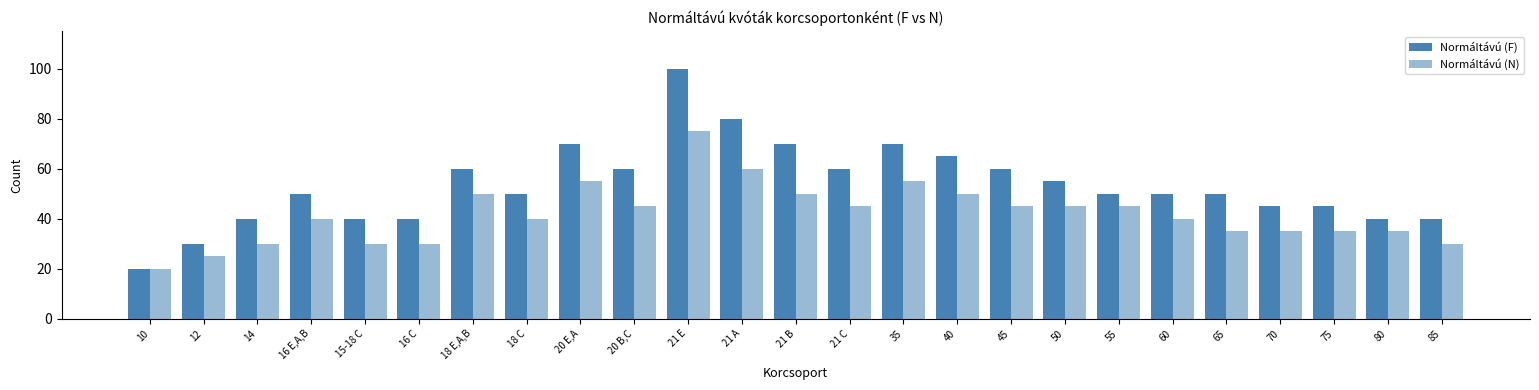

True or false: Normáltávú (N) has a value of 75 at 21 E.

True